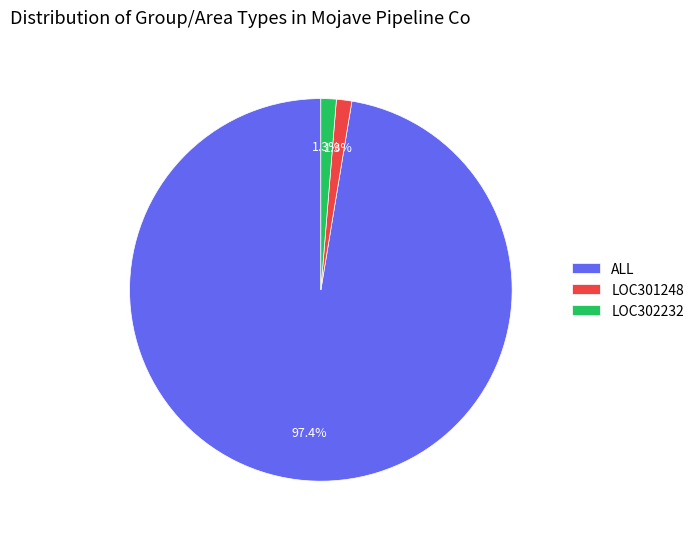

Is LOC301248 the majority of the pie?

No